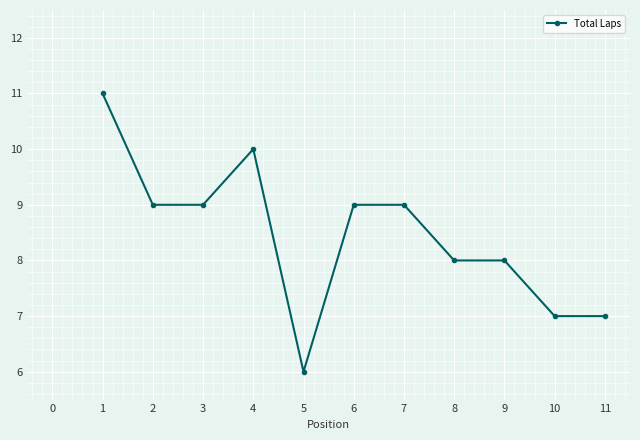

The chart shows a value of 7 at 11. True or false?

True